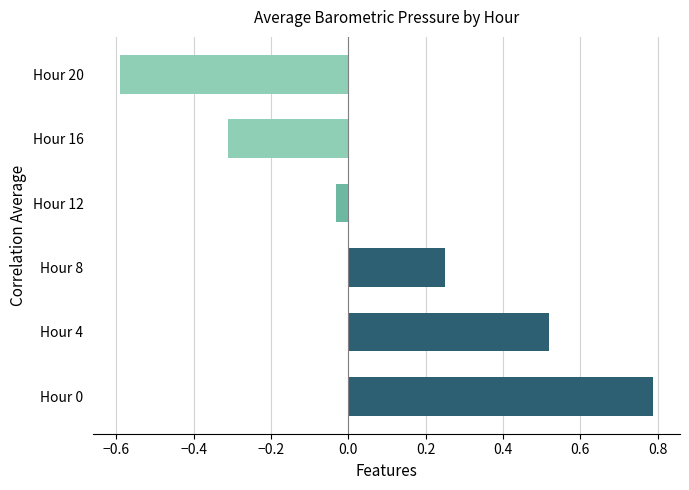

The value at Hour 16 is -0.3. True or false?

True